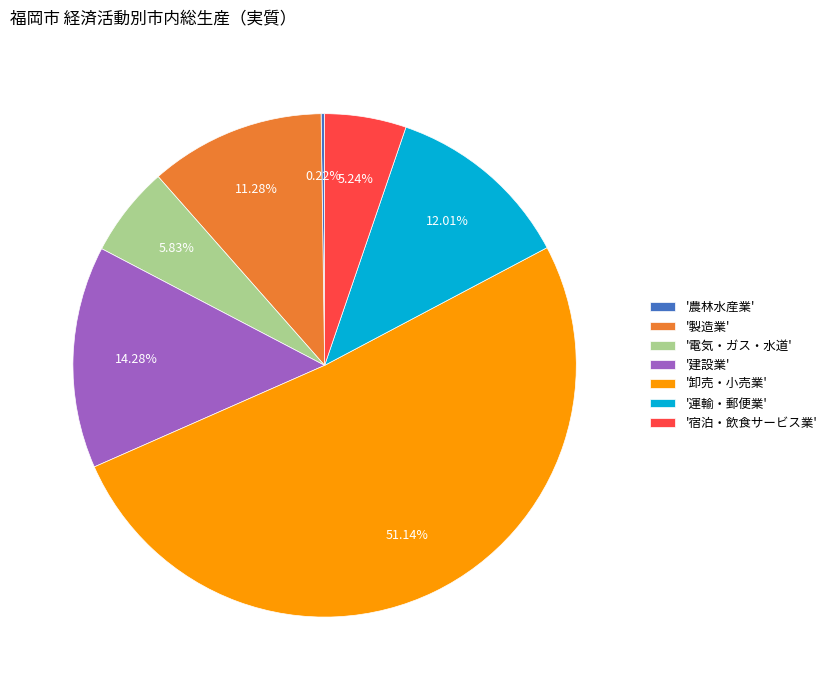

Is there any slice that represents more than half of the pie?

Yes